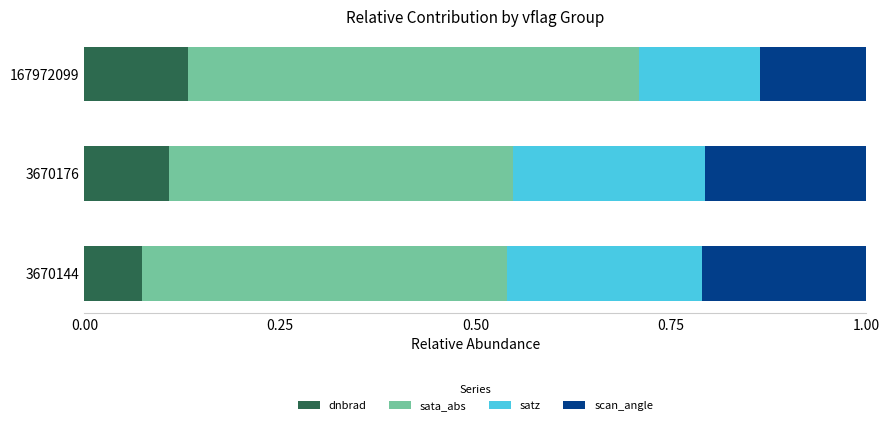

What is the total value across all series at 3670144?

1.0